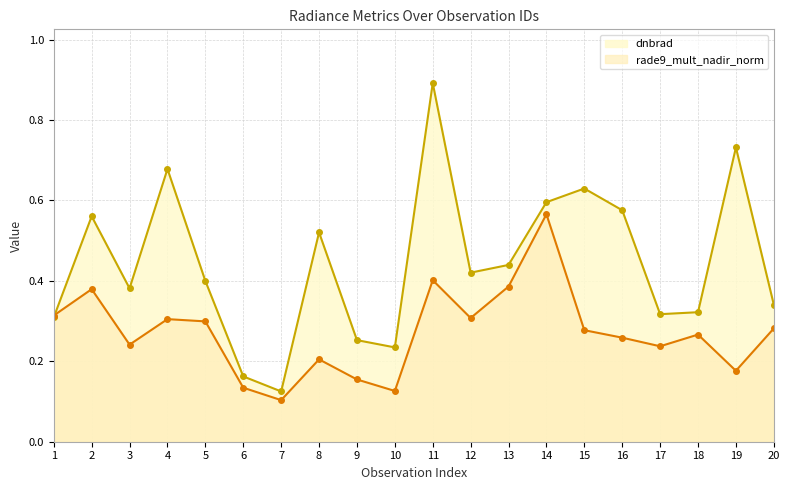

Which series has the largest total across all categories?

dnbrad